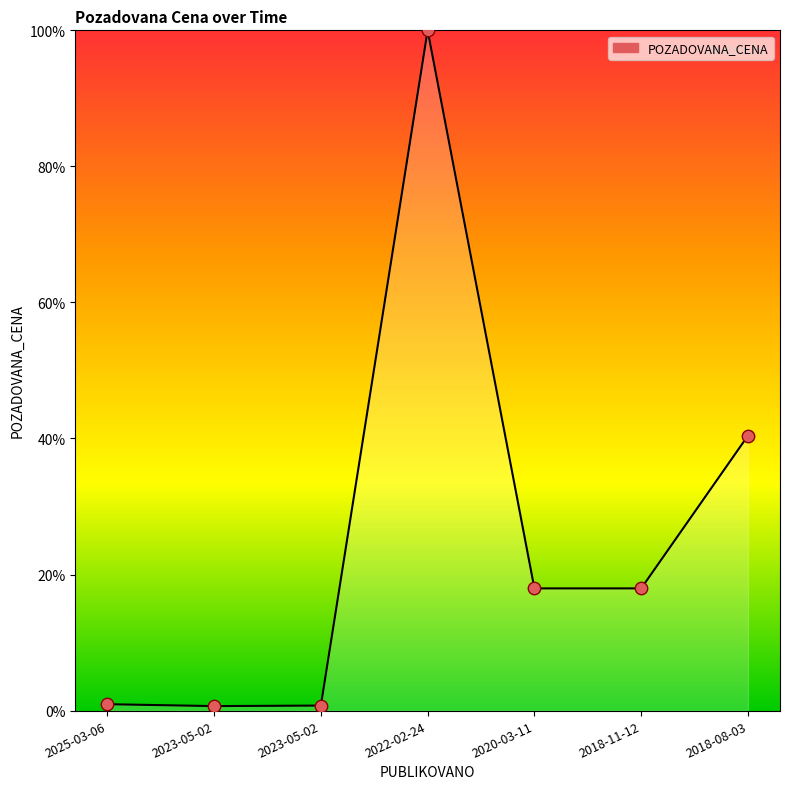

Count the number of categories in the chart.

7